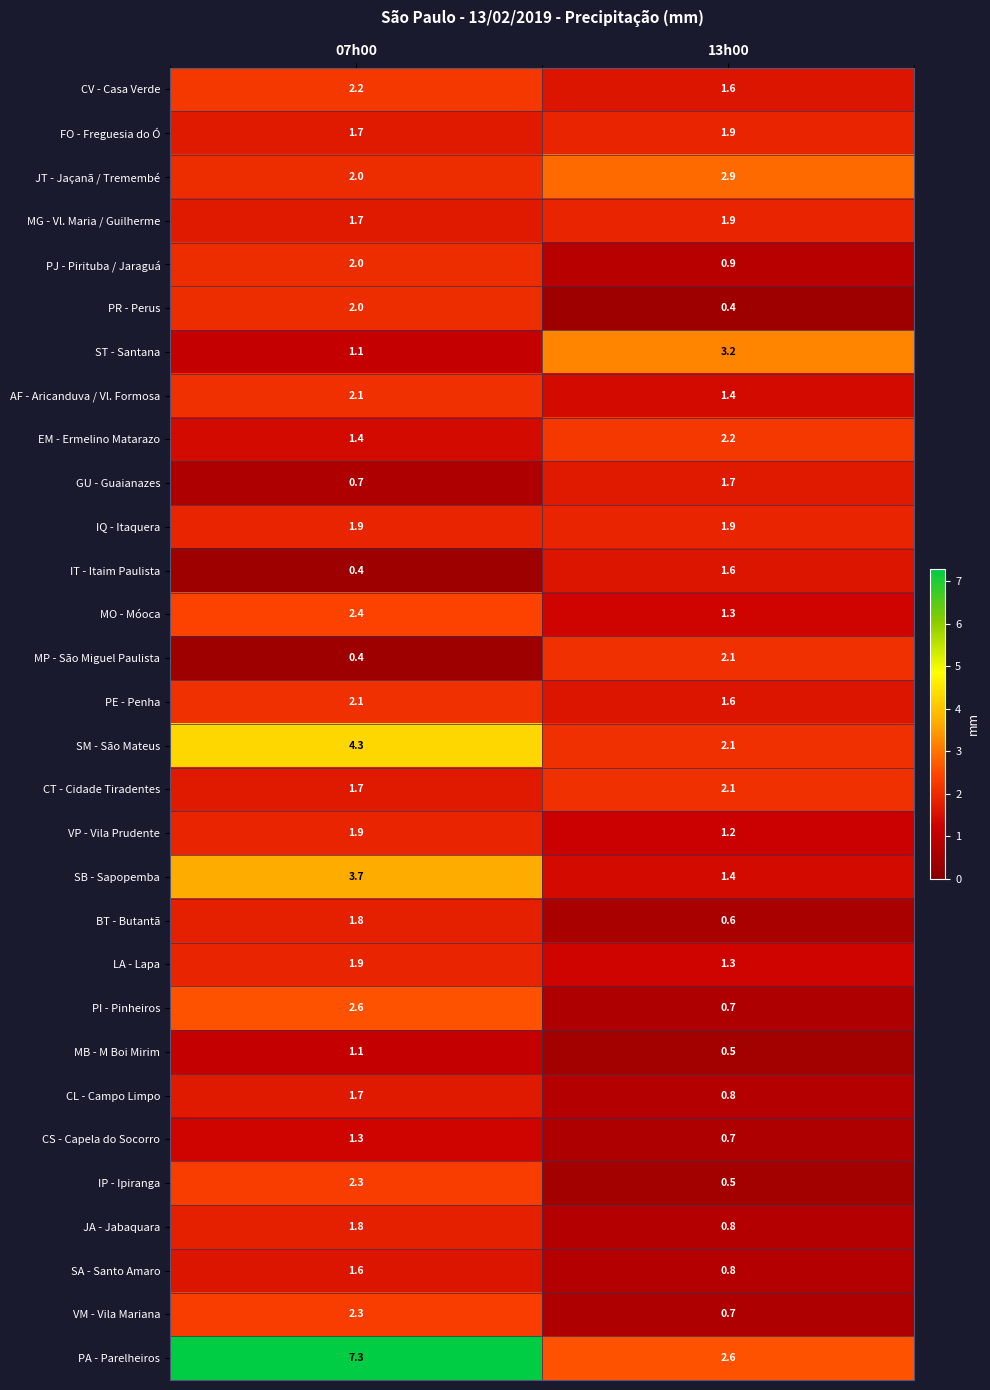

What is the difference between the highest and lowest values at 13h00?

2.8